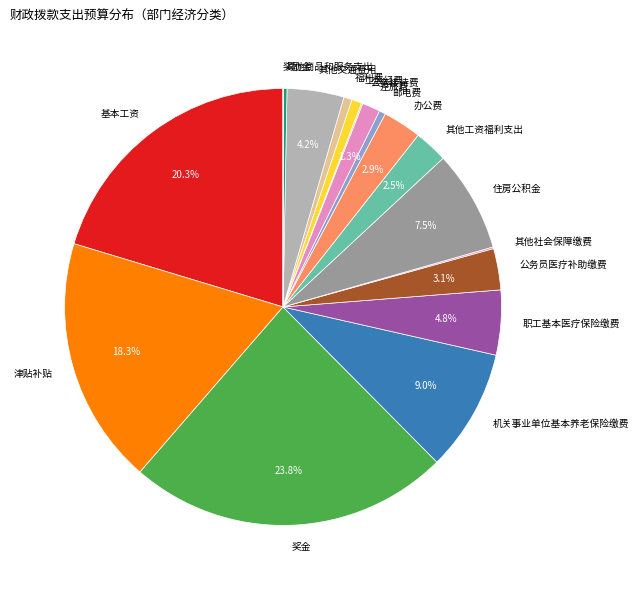

To the nearest percent, what is the average slice percentage?

6%